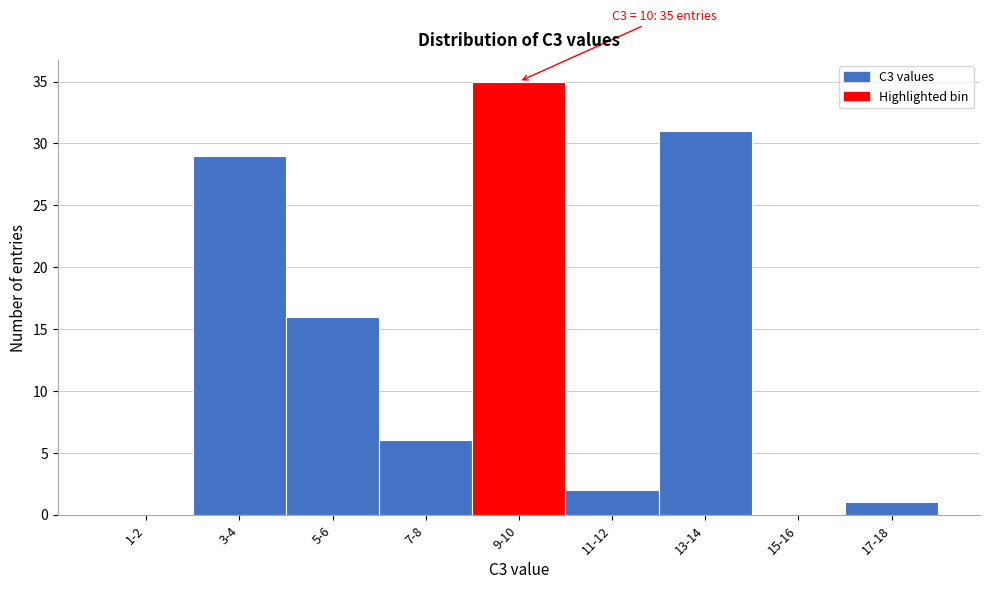

Reading left to right, what are all the values shown in this chart?

1-2=0	3-4=29	5-6=16	7-8=6	9-10=35	11-12=2	13-14=31	15-16=0	17-18=1